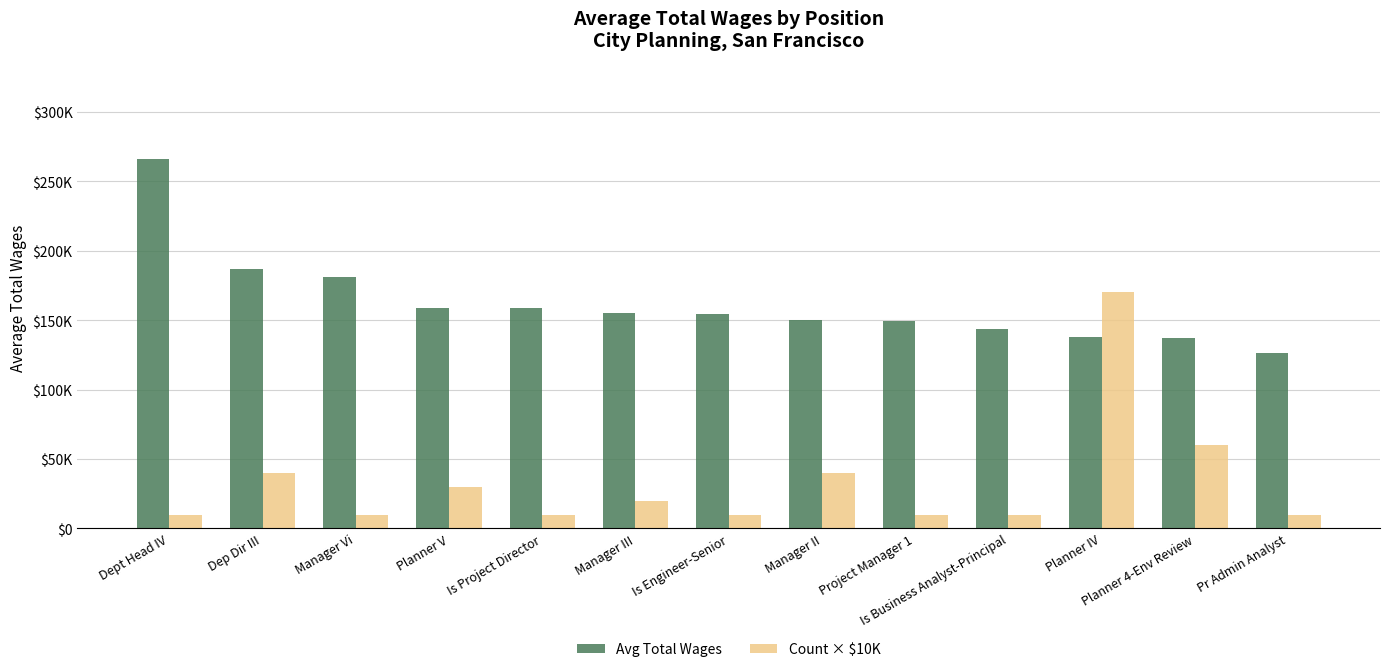

What is the label of the 12th bar from the right?

Dep Dir III